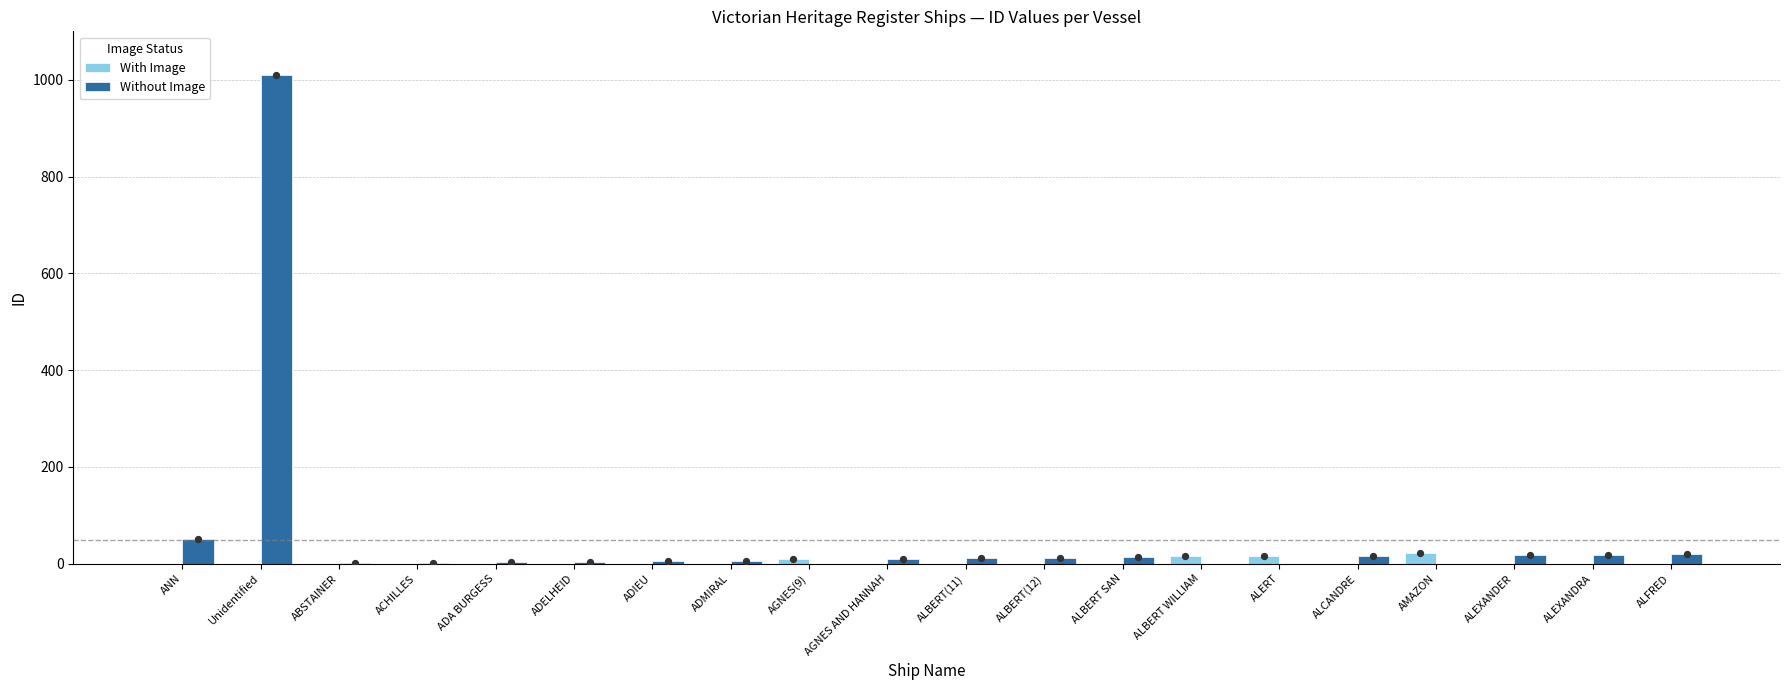

Which series has the widest spread of Y values?

Without Image